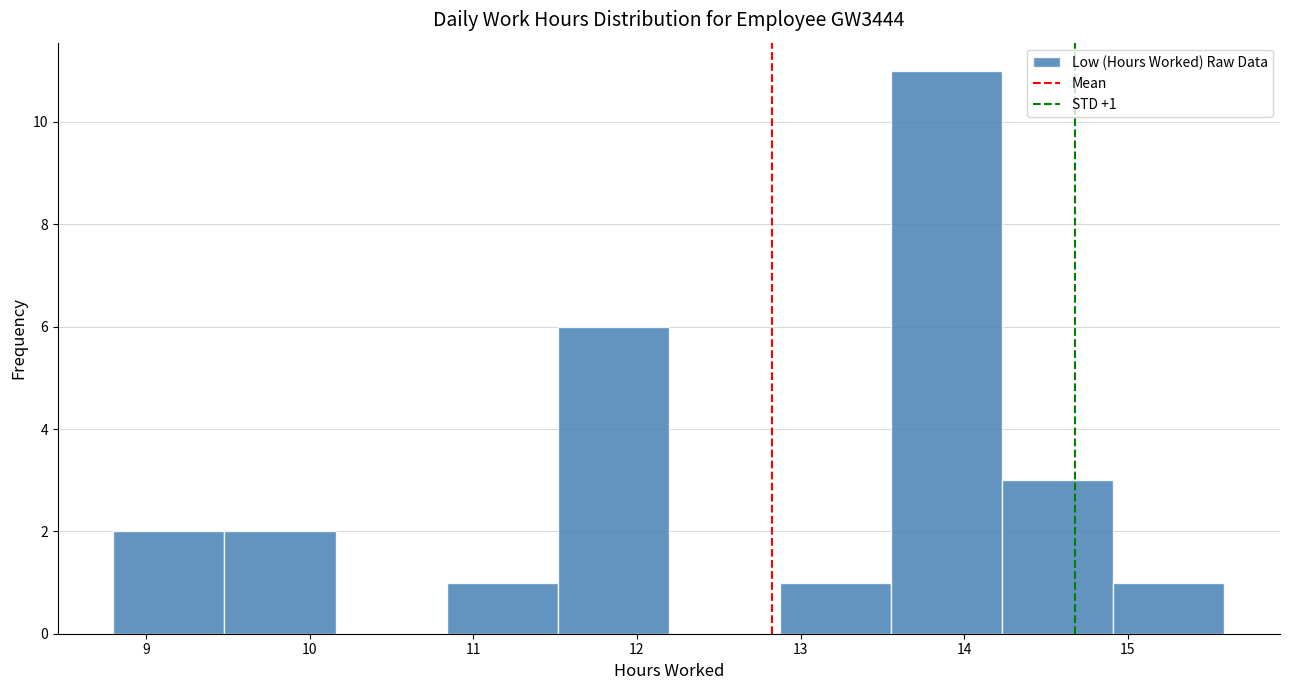

Over which range of the x-axis is the bar tallest?

13.6 to 14.2